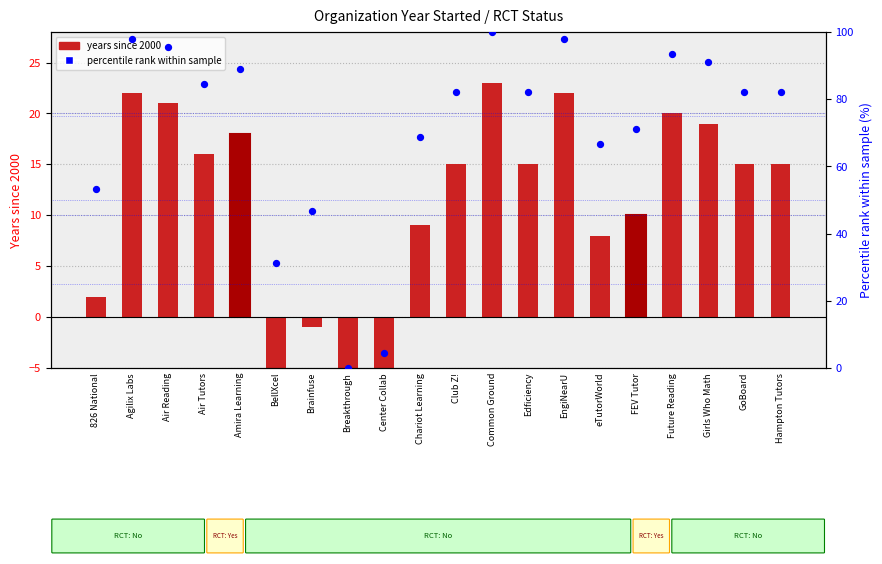

At which category is the sum across all series the highest?

Common Ground